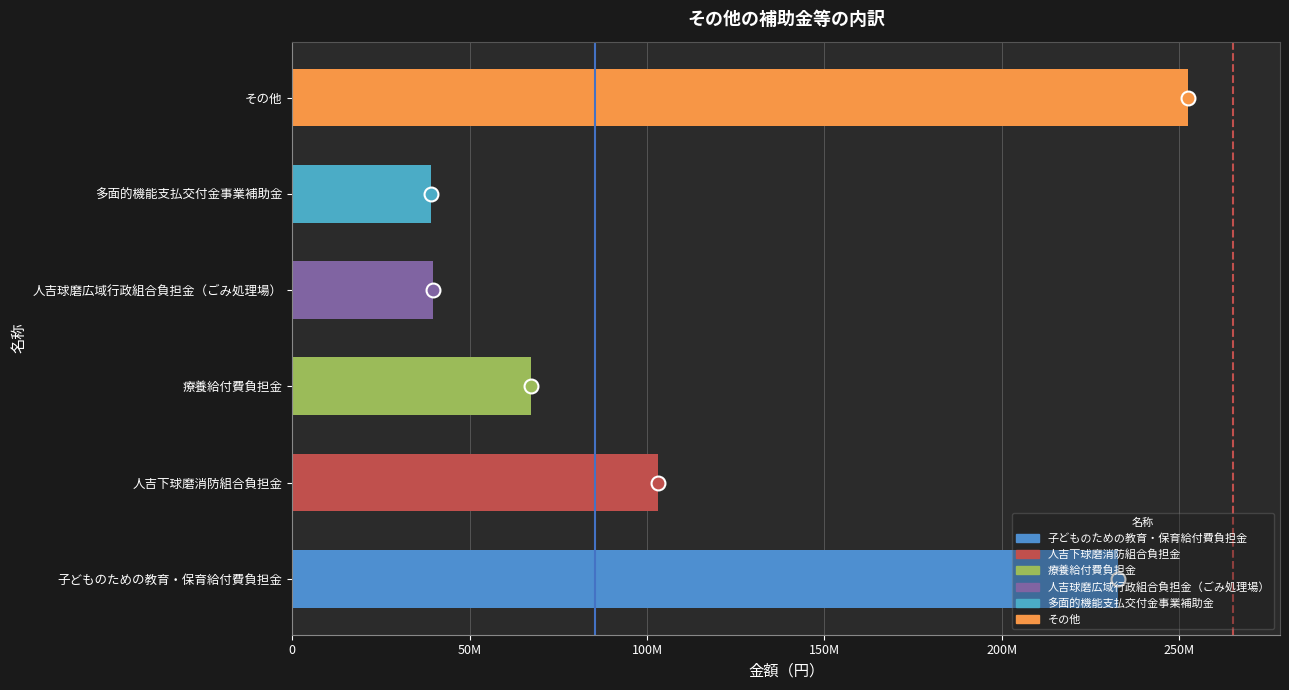

Does the chart contain any negative values?

No